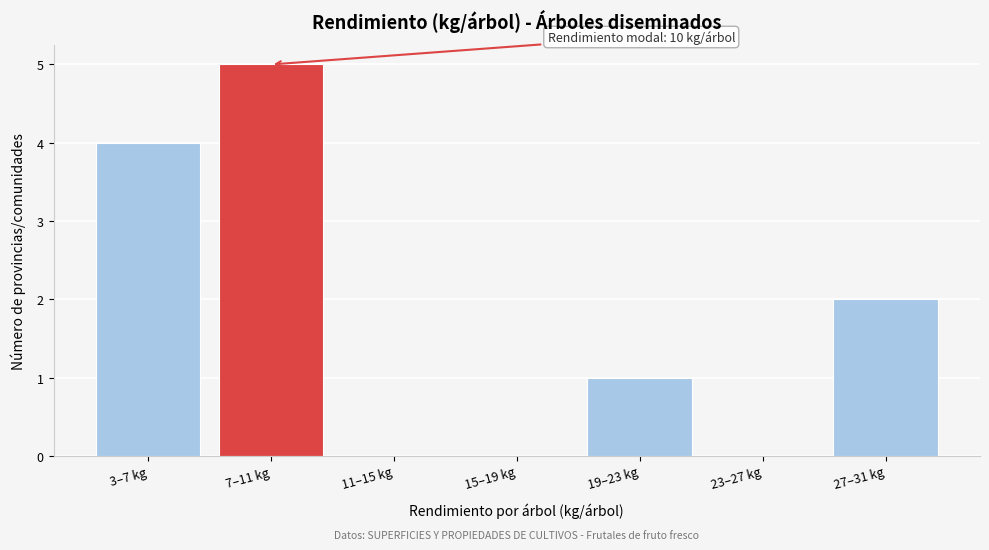

Reading left to right, list all the values displayed in this chart.

3–7 kg=4	7–11 kg=5	11–15 kg=0	15–19 kg=0	19–23 kg=1	23–27 kg=0	27–31 kg=2